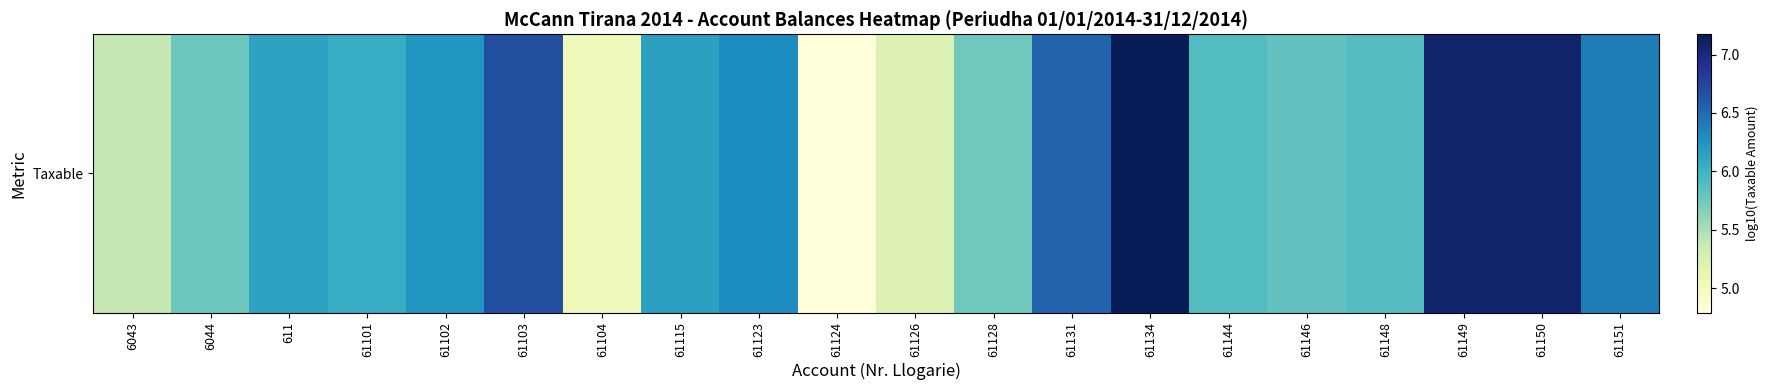

Reading right to left, what are all the values shown in this chart?

61151=6.4	61150=7.1	61149=7.1	61148=5.9	61146=5.8	61144=5.9	61134=7.2	61131=6.5	61128=5.8	61126=5.2	61124=4.8	61123=6.3	61115=6.2	61104=5.0	61103=6.7	61102=6.2	61101=6.1	611=6.1	6044=5.8	6043=5.4